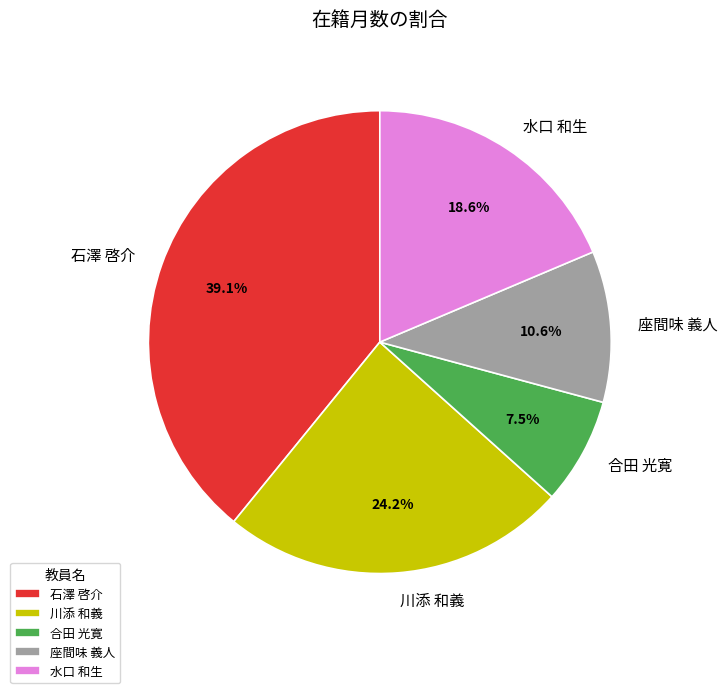

Approximately how many times larger is the value at 座間味 義人 compared to 水口 和生?

0.6